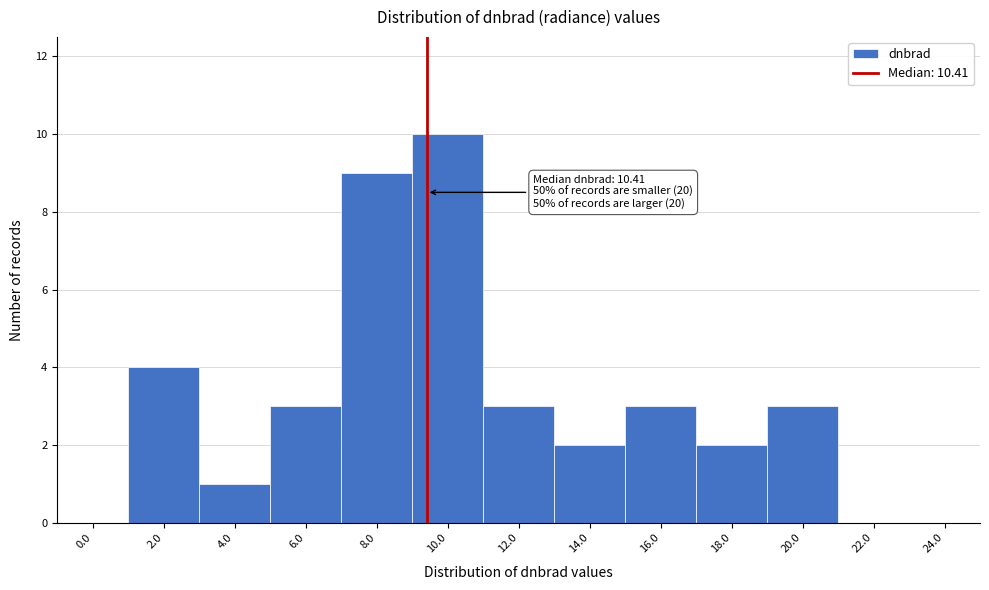

Reading left to right, extract all data points from this chart.

0.0=0	2.0=4	4.0=1	6.0=3	8.0=9	10.0=10	12.0=3	14.0=2	16.0=3	18.0=2	20.0=3	22.0=0	24.0=0